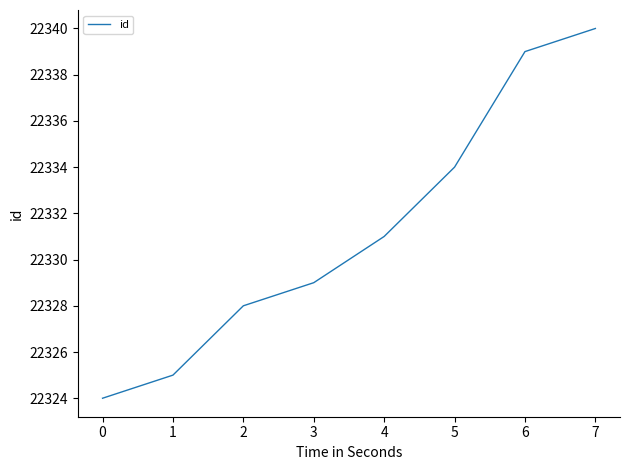

At which label is the value closest to 22332?

4